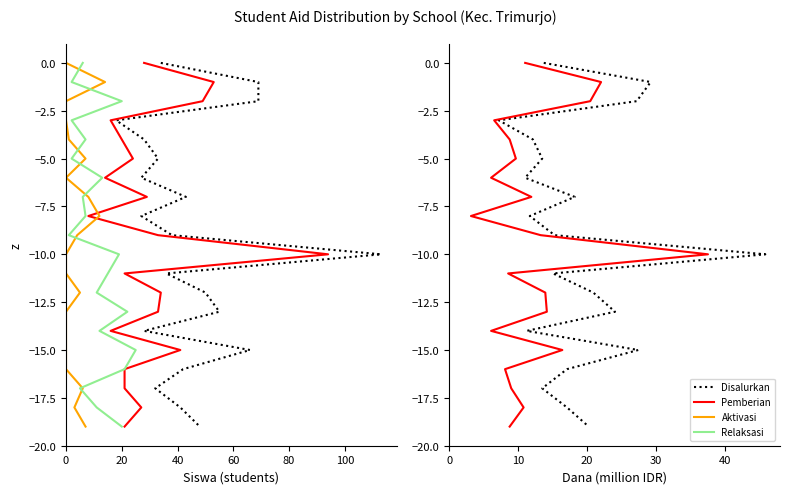

At how many categories does at least one series exceed -4?

4